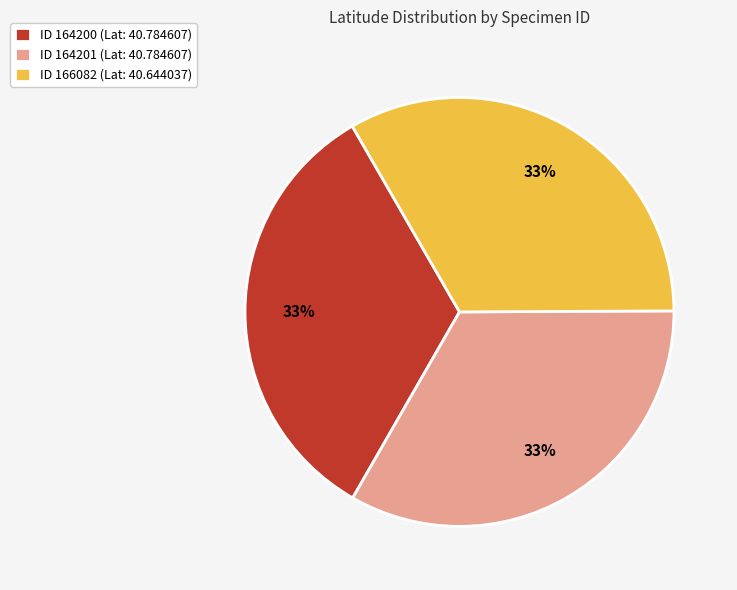

To the nearest percent, what portion does ID 164200 (Lat: 40.784607) represent?

33%